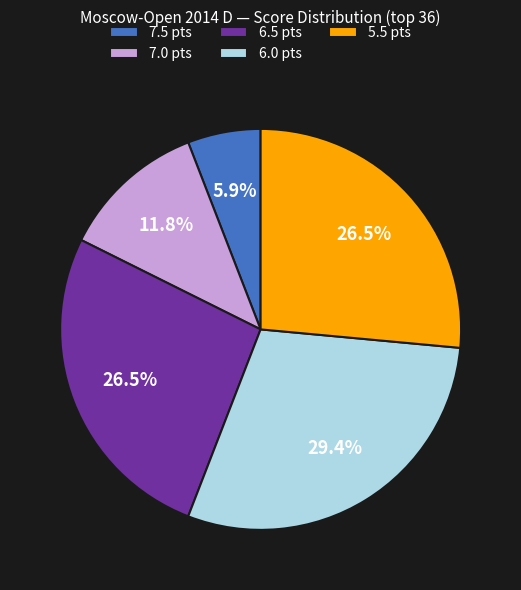

Which has a higher value, 6.5 pts or 7.0 pts?

6.5 pts